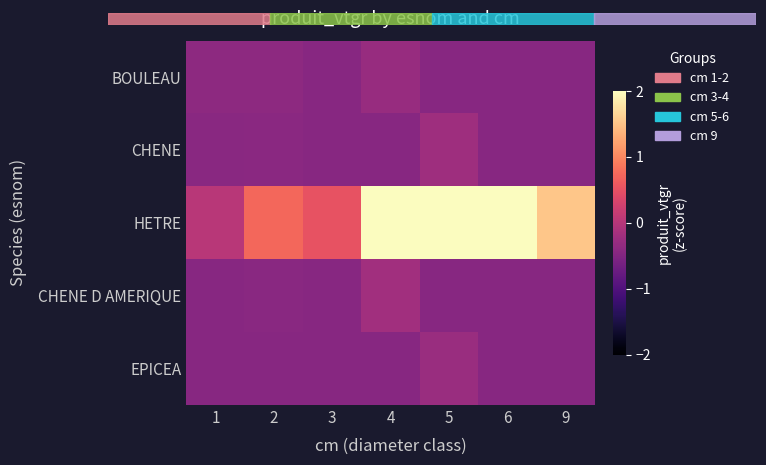

Reading left to right, what are all the values shown in this chart?

BOULEAU: 1=-0.4	2=-0.4	3=-0.4	4=-0.3	5=-0.4	6=-0.4	9=-0.4
CHENE: 1=-0.4	2=-0.4	3=-0.4	4=-0.4	5=-0.2	6=-0.4	9=-0.4
HETRE: 1=0.0	2=0.7	3=0.5	4=4.0	5=2.7	6=2.0	9=1.5
CHENE D AMERIQUE: 1=-0.4	2=-0.4	3=-0.4	4=-0.2	5=-0.4	6=-0.4	9=-0.4
EPICEA: 1=-0.4	2=-0.4	3=-0.4	4=-0.4	5=-0.3	6=-0.4	9=-0.4